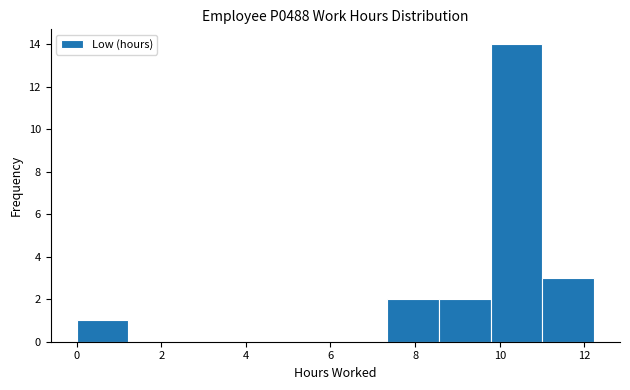

Reading left to right, transcribe this chart: for each bar, give the range it covers on the x-axis and its height. Neither the bar edges nor the heights are printed on the chart, so give them approximately, as read against the axes.

0.0 to 1.2: 1
1.2 to 2.4: 0
2.4 to 3.6: 0
3.6 to 4.8: 0
4.8 to 6.2: 0
6.2 to 7.4: 0
7.4 to 8.6: 2
8.6 to 9.8: 2
9.8 to 11.0: 14
11.0 to 12.2: 3